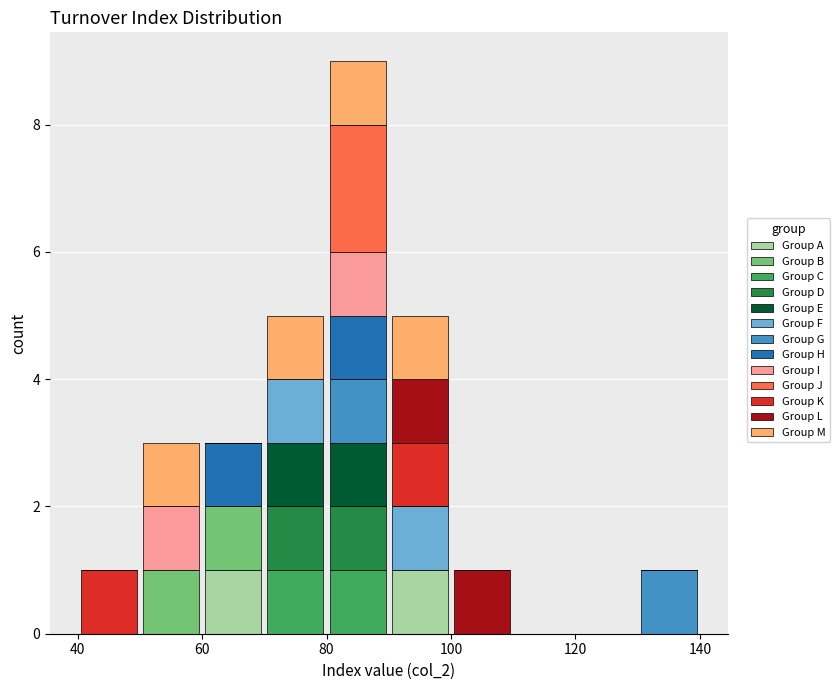

Which range on the x-axis has the tallest stacked bar (by total height)?

80 to 90